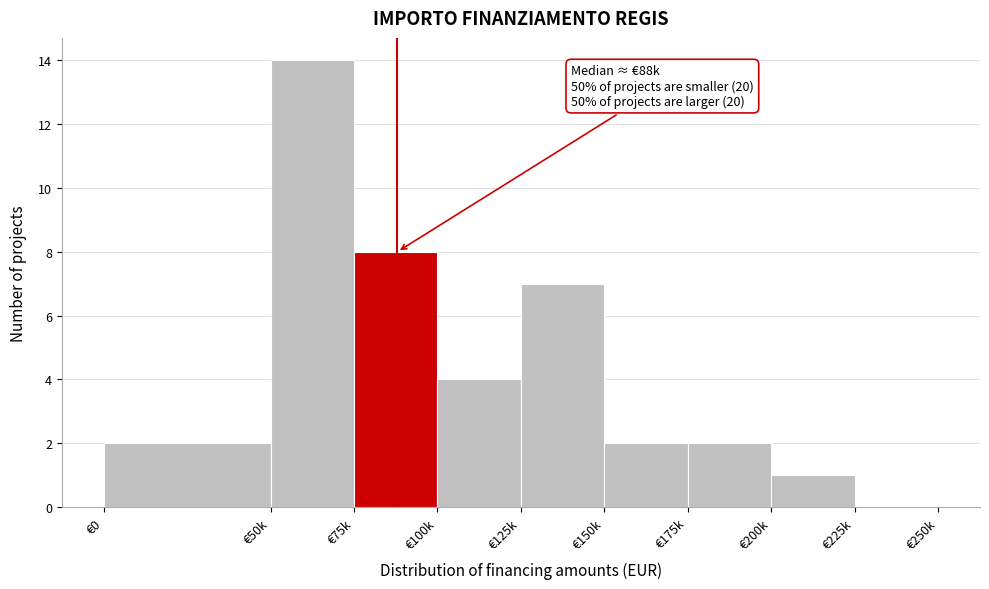

Reading left to right, what are all the values shown in this chart?

€0=2	€50k=14	€75k=8	€100k=4	€125k=7	€150k=2	€175k=2	€200k=1	€225k=0